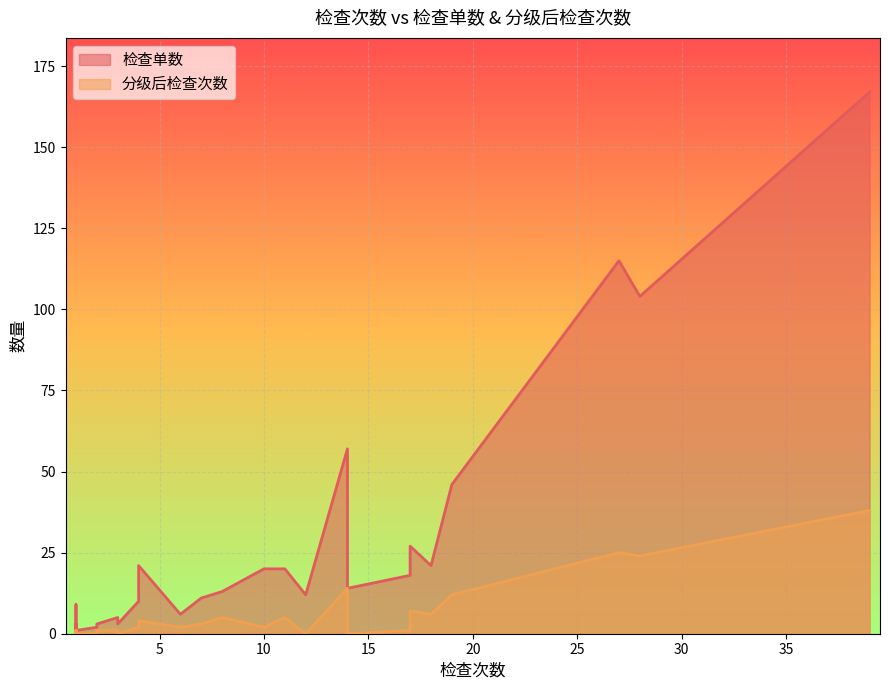

List the series in order of their overall mean, lowest first.

分级后检查次数, 检查单数